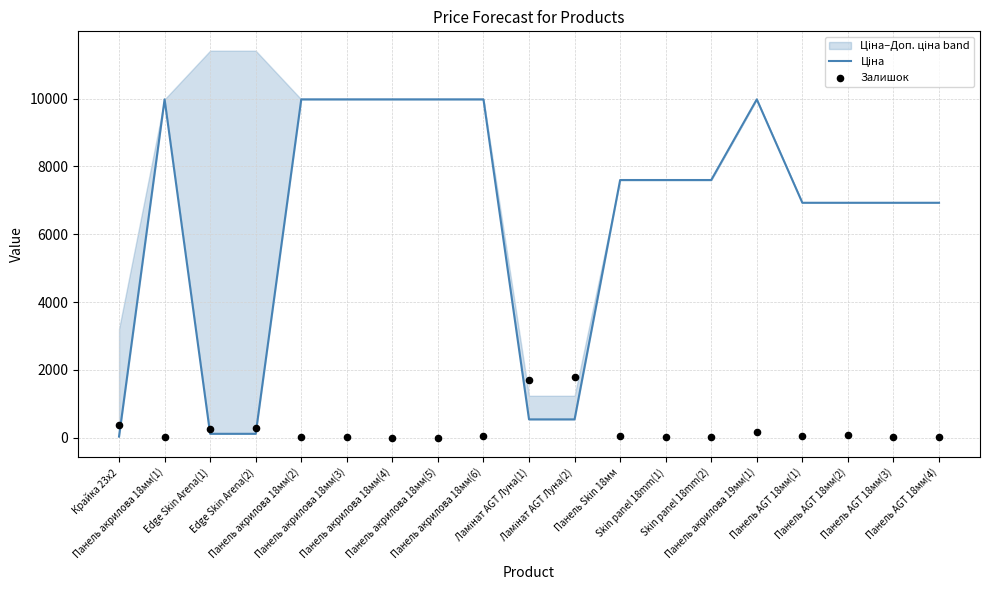

Which series has the largest Y range (max minus min)?

Ціна